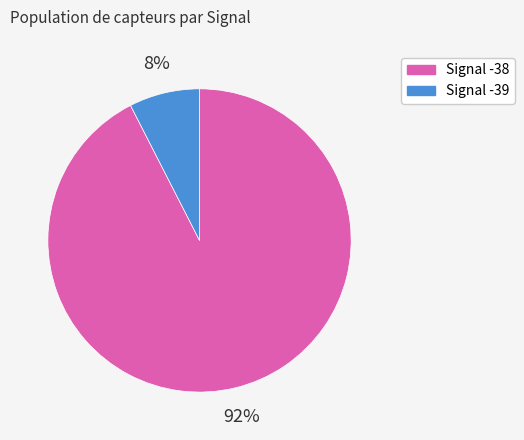

Is there any slice that represents more than half of the pie?

Yes